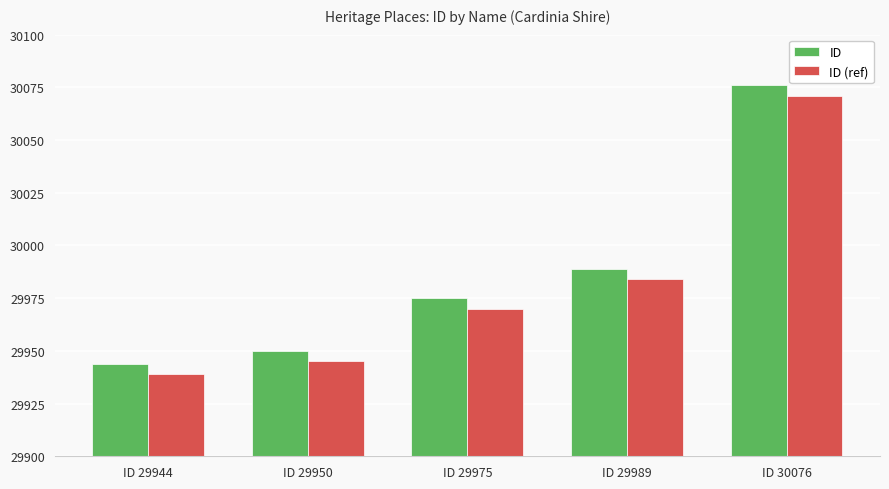

What is the spread (max minus min) of values at ID 29989?

5